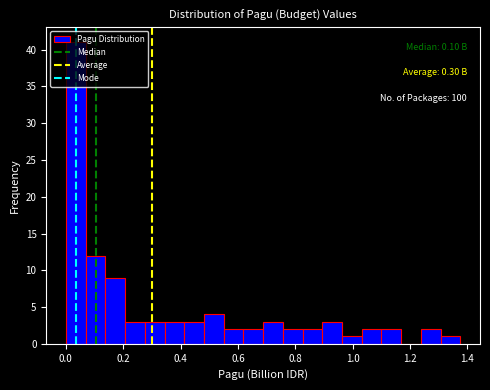

Read against the x-axis, roughly where is the centre of the tallest bar?

0.04